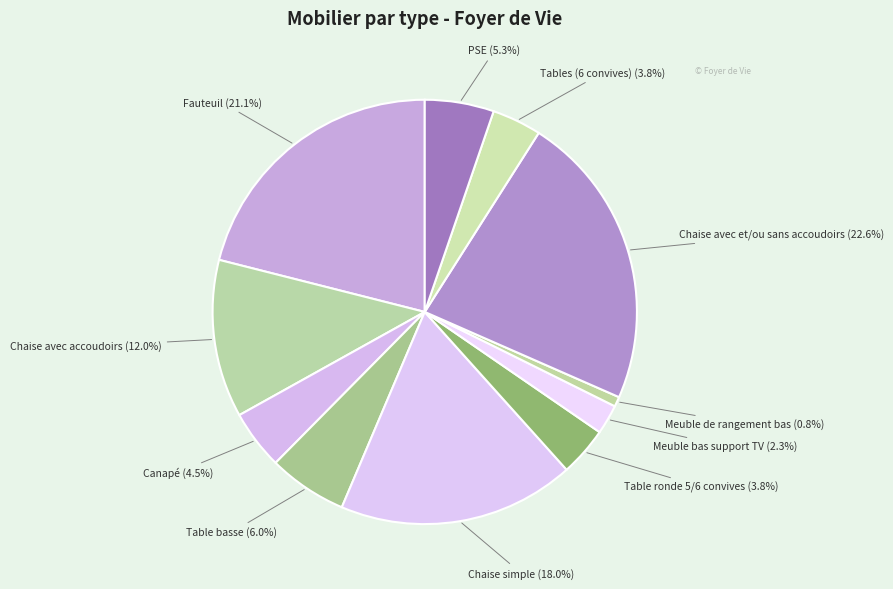

What is the largest slice in the pie chart?

Chaise avec et/ou sans accoudoirs